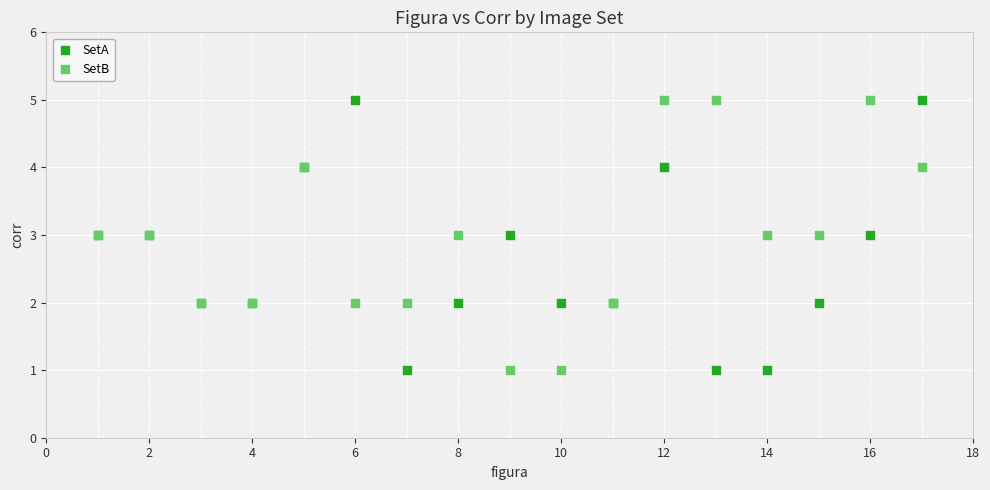

What is the X range (max minus min) for the scatter plot?

16